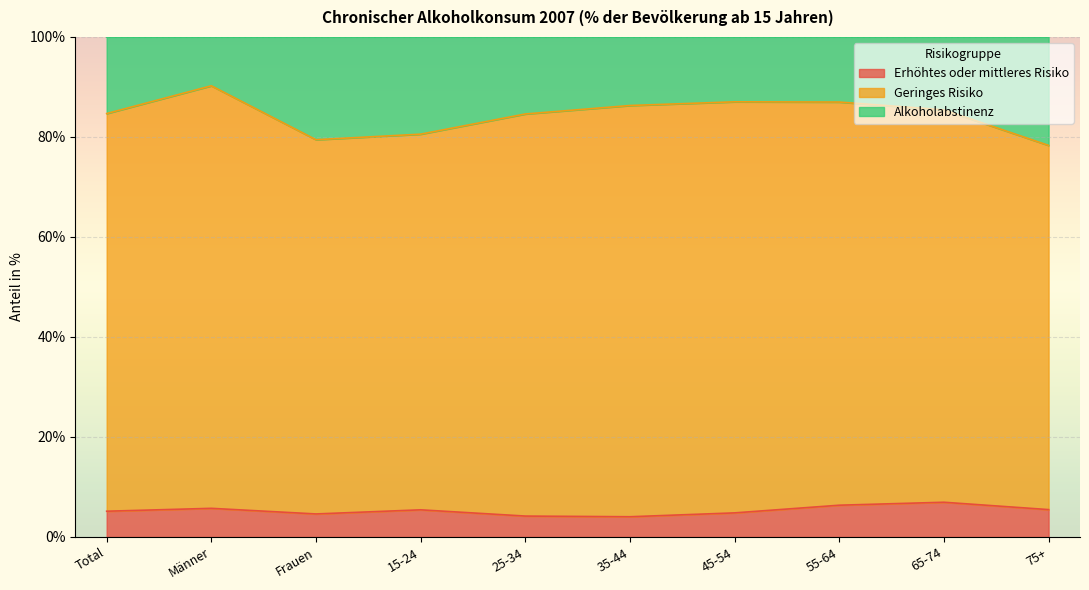

At which label does Erhöhtes oder mittleres Risiko first exceed 5?

Total